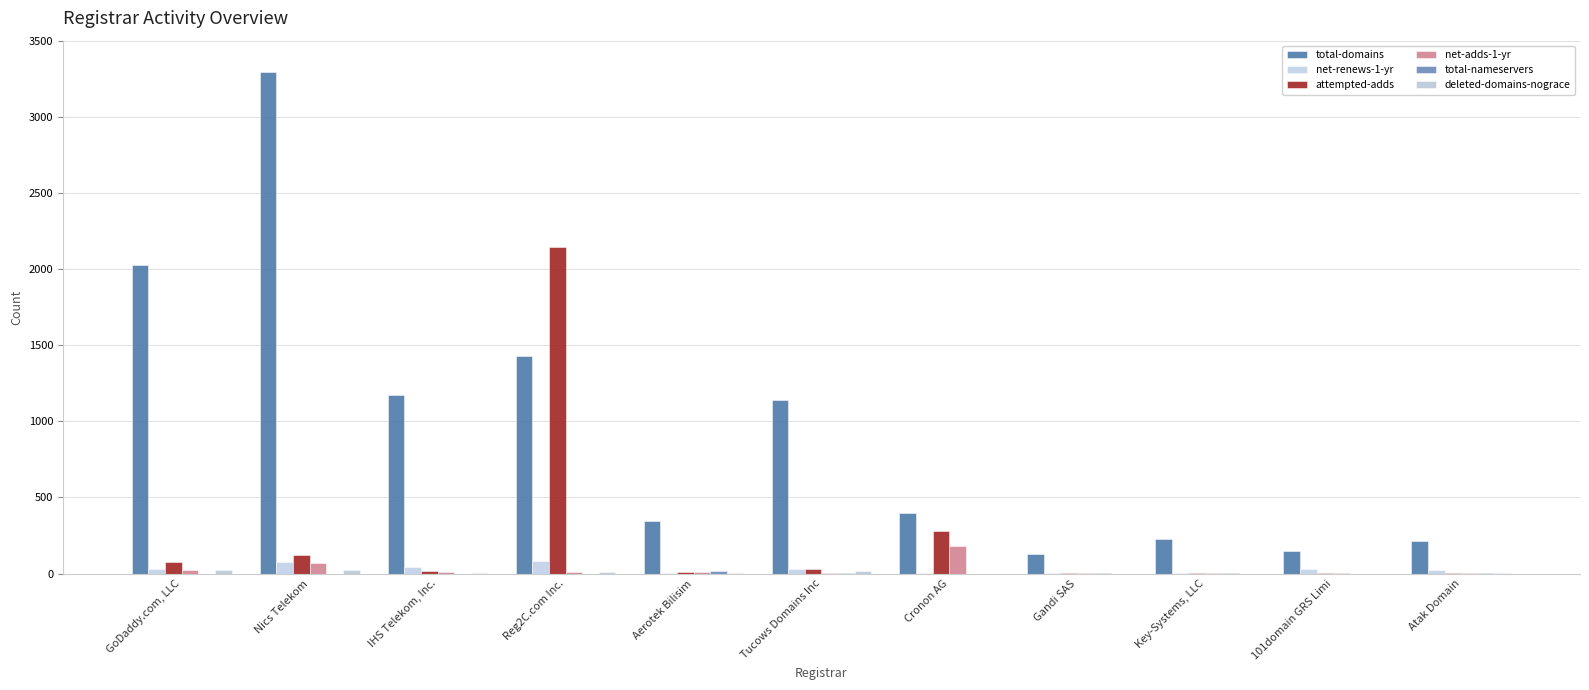

Reading left to right, what are all the values shown in this chart?

total-domains: 2029	3296	1172	1427	344	1138	396	128	227	149	217
net-renews-1-yr: 30	78	42	85	5	28	1	6	7	30	24
attempted-adds: 73	124	17	2148	11	29	279	3	3	7	7
net-adds-1-yr: 23	69	11	13	9	4	183	2	1	4	1
total-nameservers: 0	0	0	0	15	4	0	1	4	0	5
deleted-domains-nograce: 21	21	4	10	5	14	0	0	0	0	1